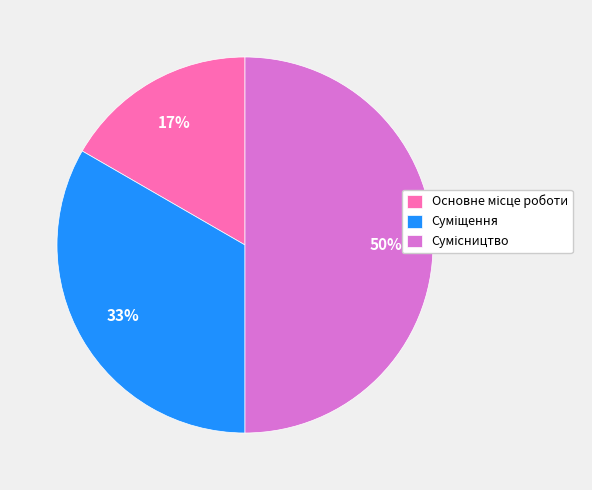

To the nearest percent, what is the average slice percentage?

33%